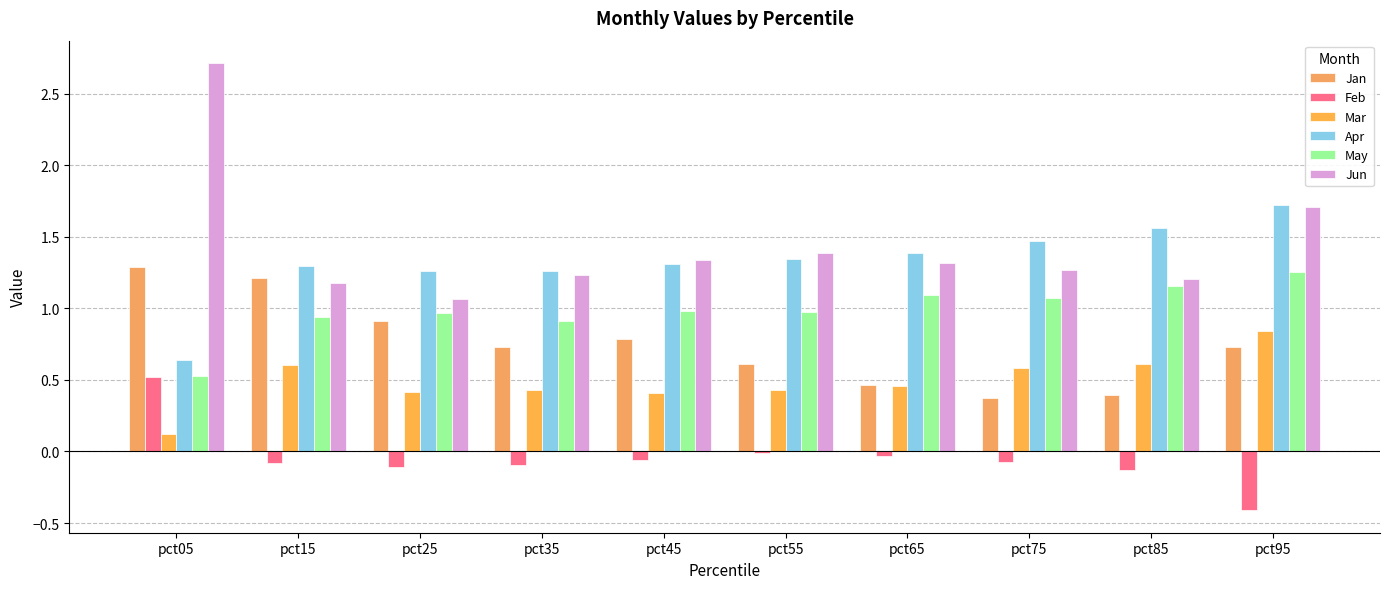

What is the greatest value displayed?

2.7